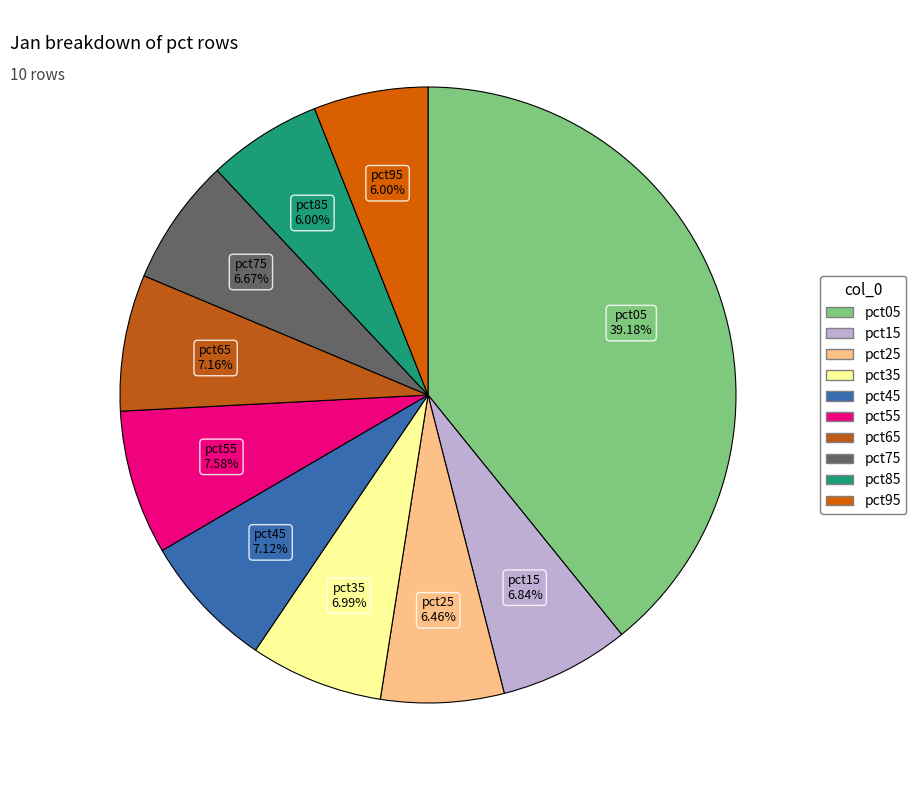

Does any single category account for the majority?

No